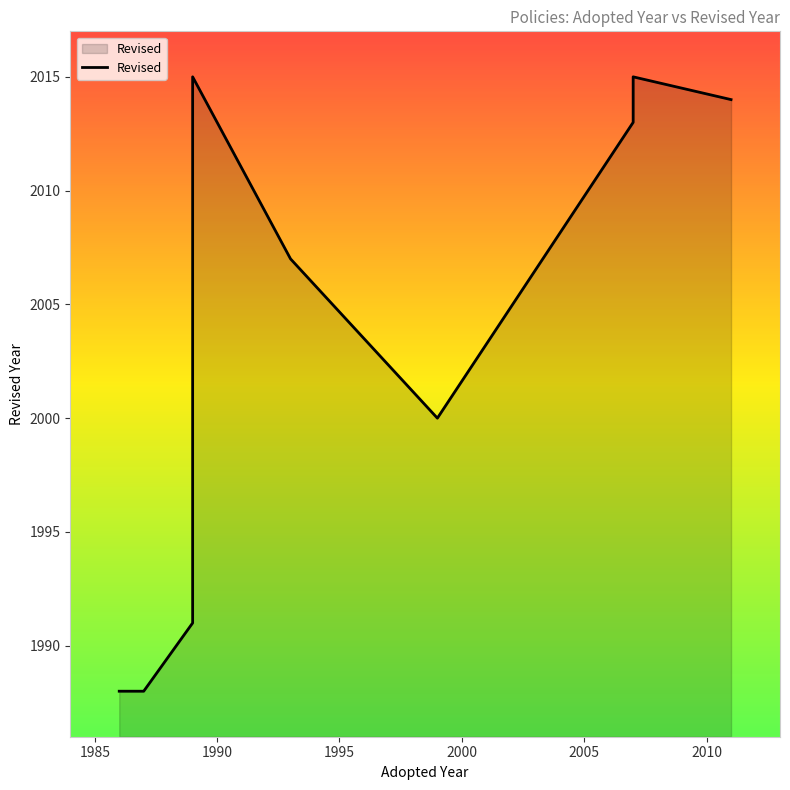

How many points are lower than both their immediate neighbors (excluding endpoints)?

1